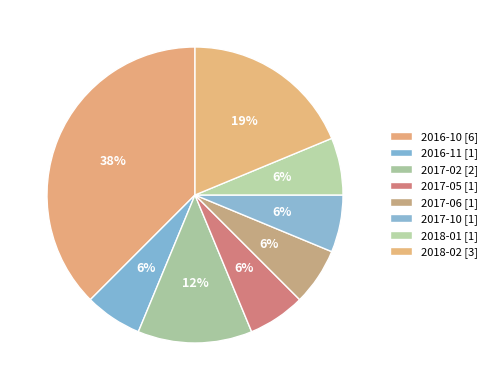

To the nearest percent, what percentage of the pie is 2018-01?

6%